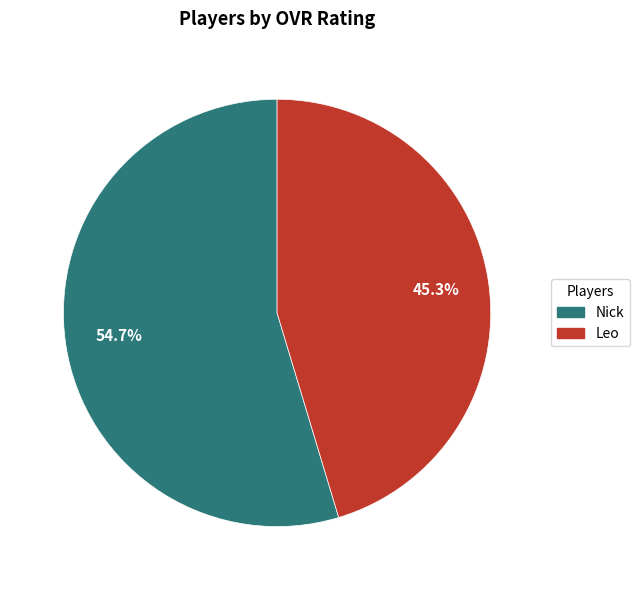

Which category has the biggest portion of the pie?

Nick